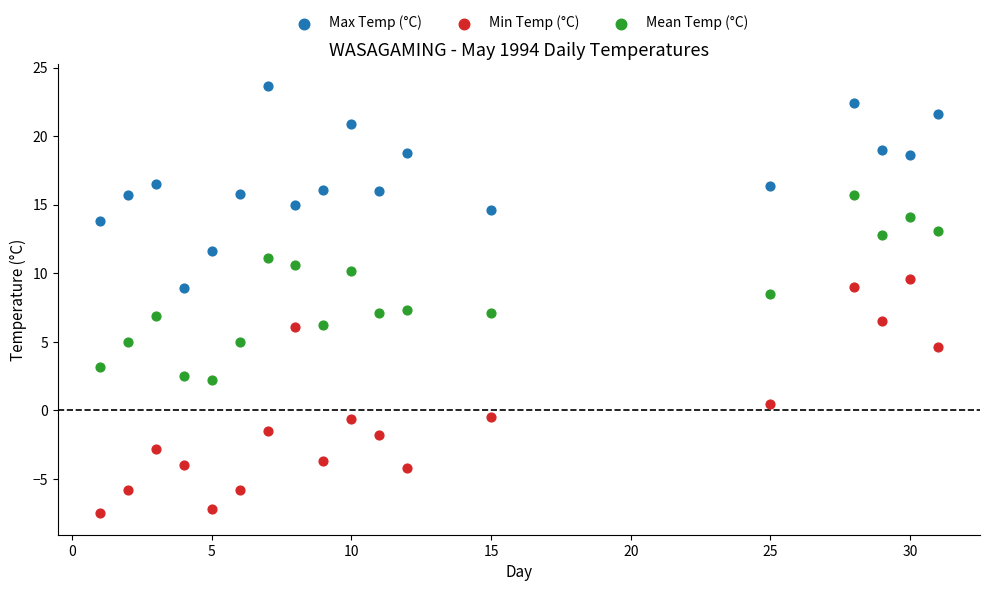

Across all data points, what is the range of X values (max minus min)?

30.0